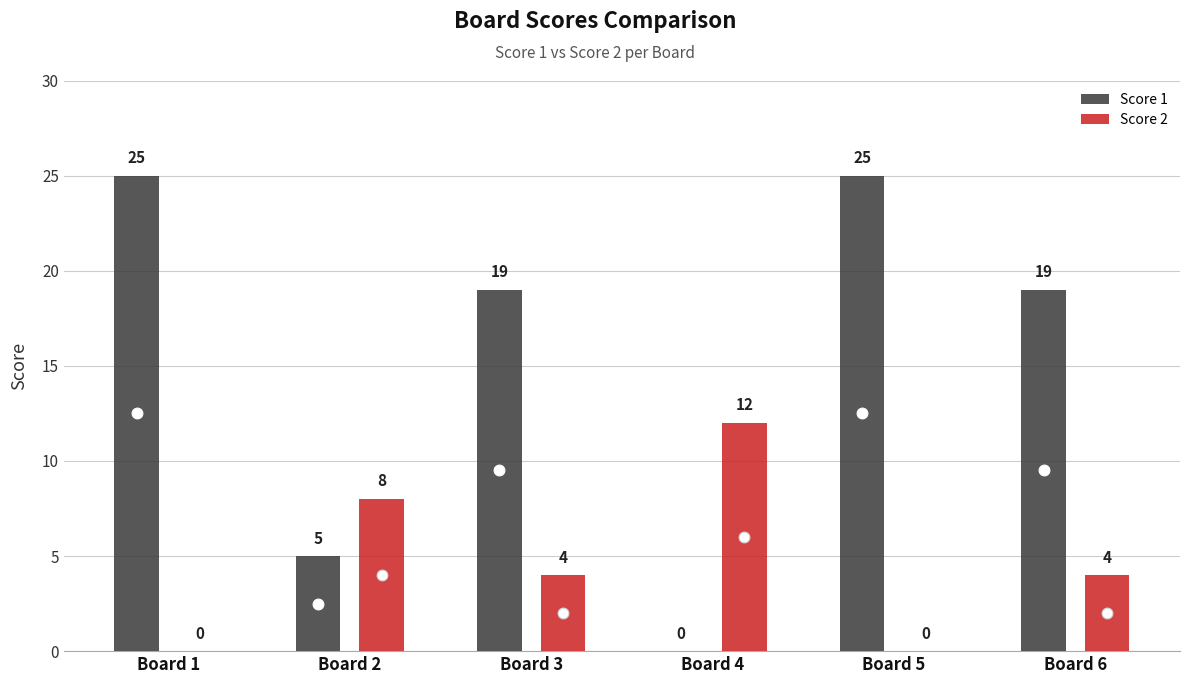

Is the value of Score 1 at Board 3 greater than the value of Score 2 at Board 3?

Yes